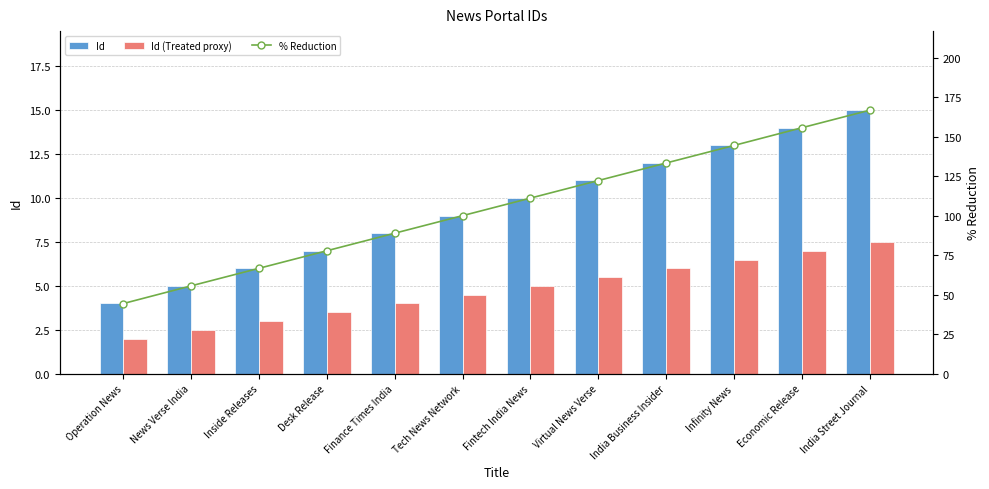

How many data points does each series have?

12